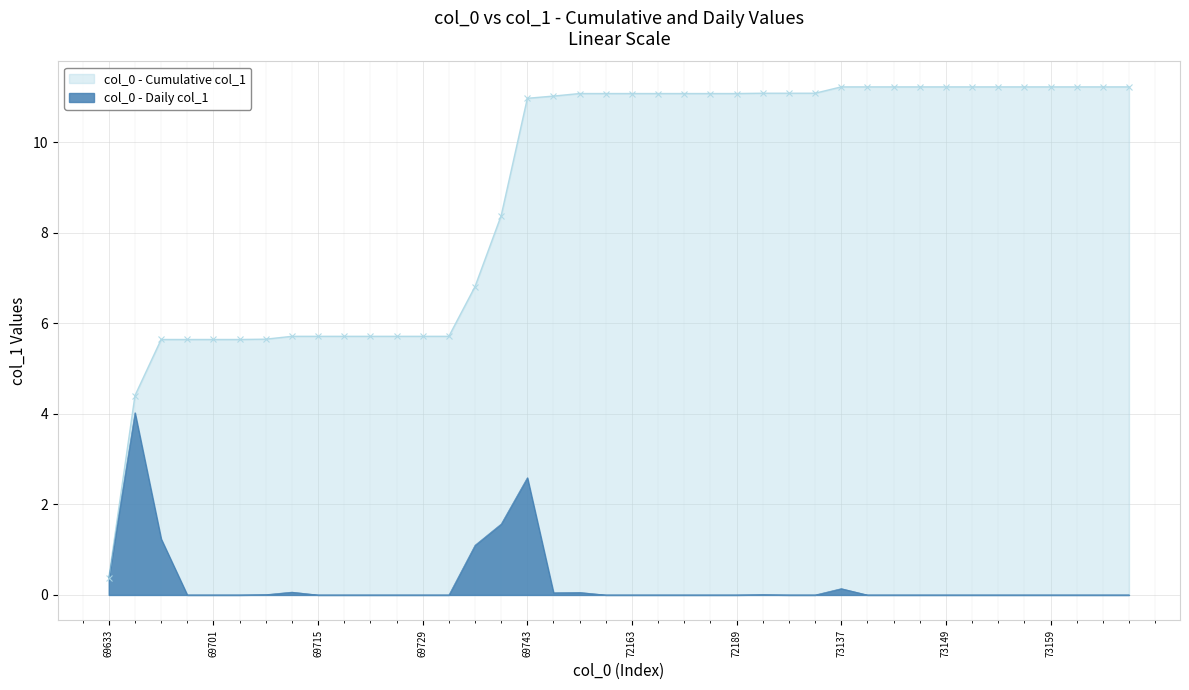

Between 69743 and 73151, which is larger?

69743